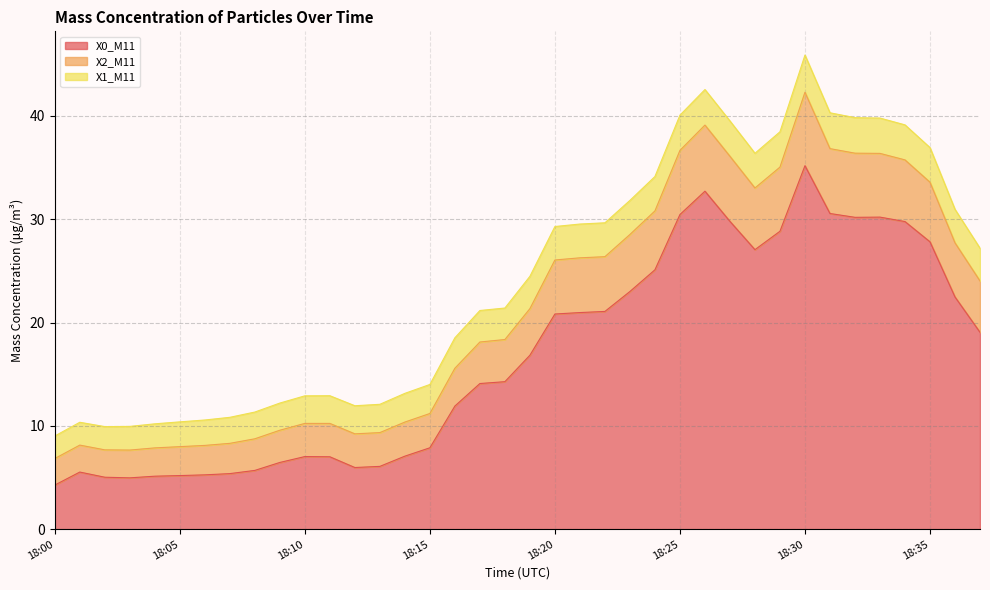

What is the value of the X0_M11 point at the 24th from the left?

23.0